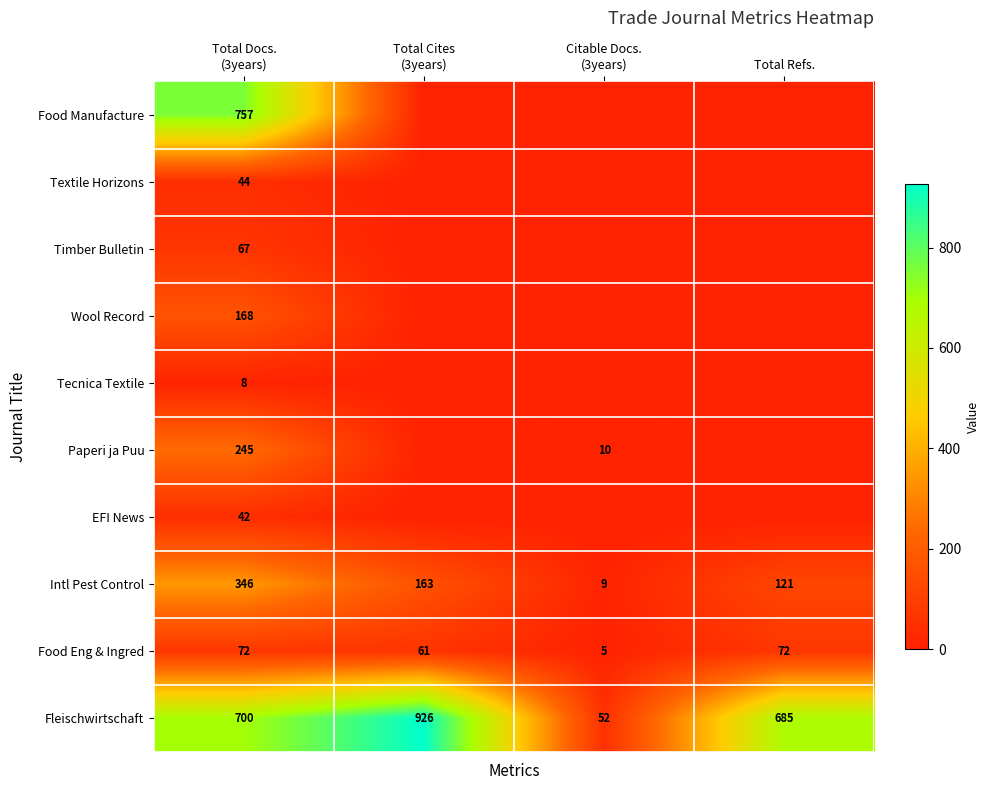

What is the difference between the maximum and second lowest values in the Fleischwirtschaft series?

241